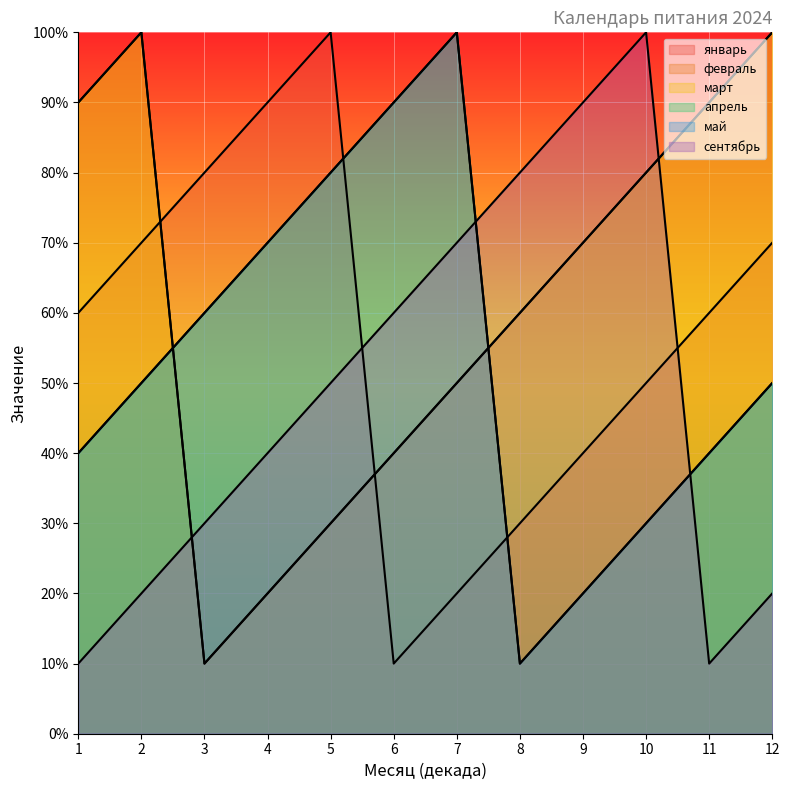

Which series has the largest total across all categories?

февраль